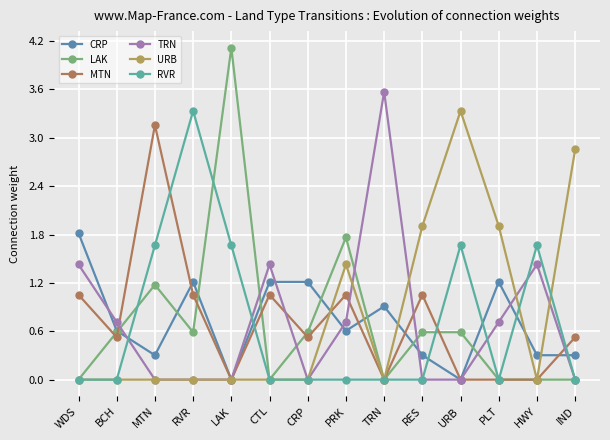

Reading left to right, extract all data points from this chart.

CRP: 1.8	0.6	0.3	1.2	0.0	1.2	1.2	0.6	0.9	0.3	0.0	1.2	0.3	0.3
LAK: 0.0	0.6	1.2	0.6	4.1	0.0	0.6	1.8	0.0	0.6	0.6	0.0	0.0	0.0
MTN: 1.1	0.5	3.2	1.1	0.0	1.1	0.5	1.1	0.0	1.1	0.0	0.0	0.0	0.5
TRN: 1.4	0.7	0.0	0.0	0.0	1.4	0.0	0.7	3.6	0.0	0.0	0.7	1.4	0.0
URB: 0.0	0.0	0.0	0.0	0.0	0.0	0.0	1.4	0.0	1.9	3.3	1.9	0.0	2.9
RVR: 0.0	0.0	1.7	3.3	1.7	0.0	0.0	0.0	0.0	0.0	1.7	0.0	1.7	0.0